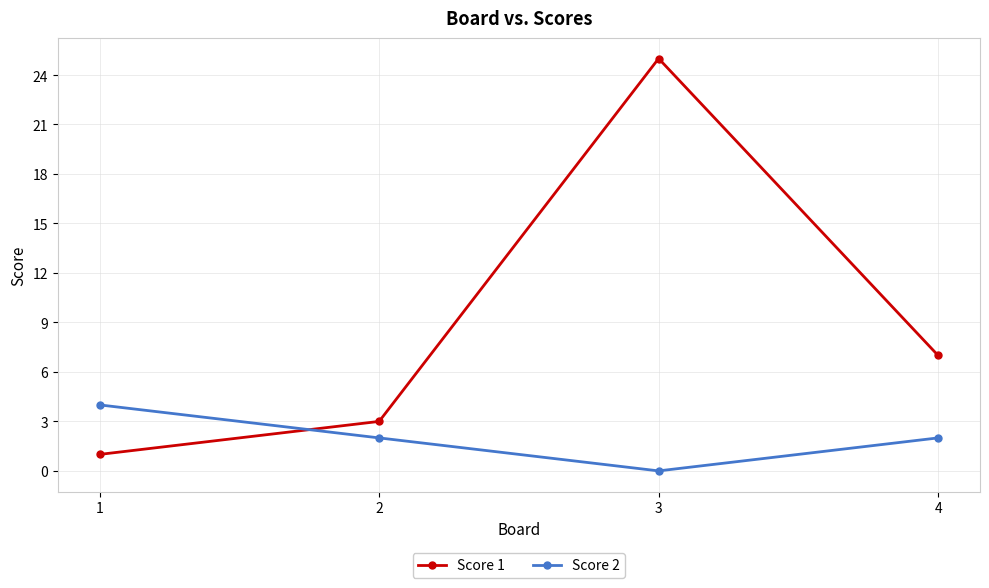

The Score 2 series shows 3 at 2. True or false?

False